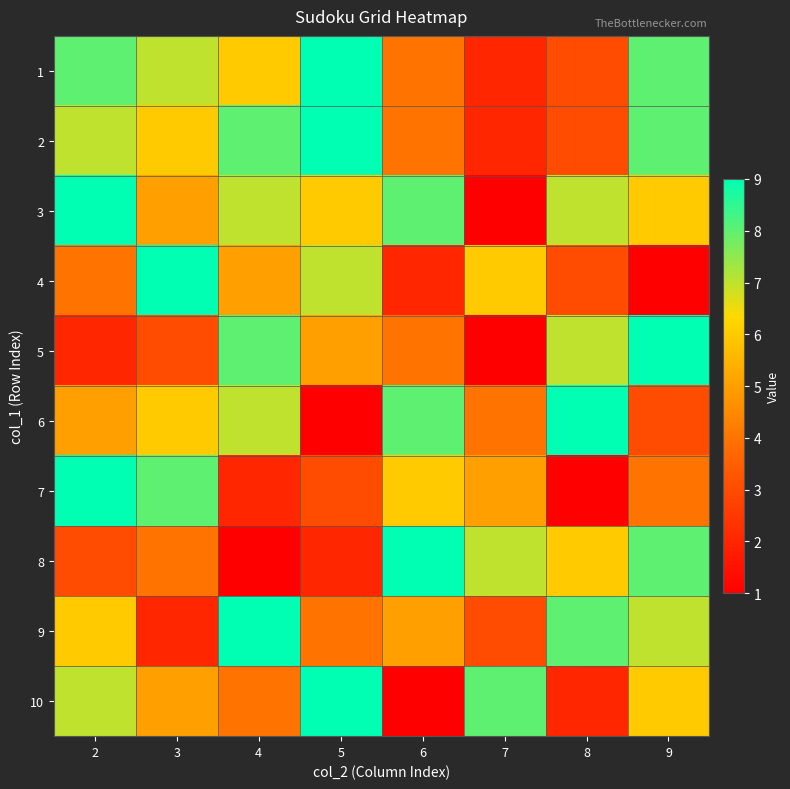

Reading right to left, list all the values displayed in this chart.

1: 9=8	8=3	7=2	6=4	5=9	4=6	3=7	2=8
2: 9=8	8=3	7=2	6=4	5=9	4=8	3=6	2=7
3: 9=6	8=7	7=1	6=8	5=6	4=7	3=5	2=9
4: 9=1	8=3	7=6	6=2	5=7	4=5	3=9	2=4
5: 9=9	8=7	7=1	6=4	5=5	4=8	3=3	2=2
6: 9=3	8=9	7=4	6=8	5=1	4=7	3=6	2=5
7: 9=4	8=1	7=5	6=6	5=3	4=2	3=8	2=9
8: 9=8	8=6	7=7	6=9	5=2	4=1	3=4	2=3
9: 9=7	8=8	7=3	6=5	5=4	4=9	3=2	2=6
10: 9=6	8=2	7=8	6=1	5=9	4=4	3=5	2=7